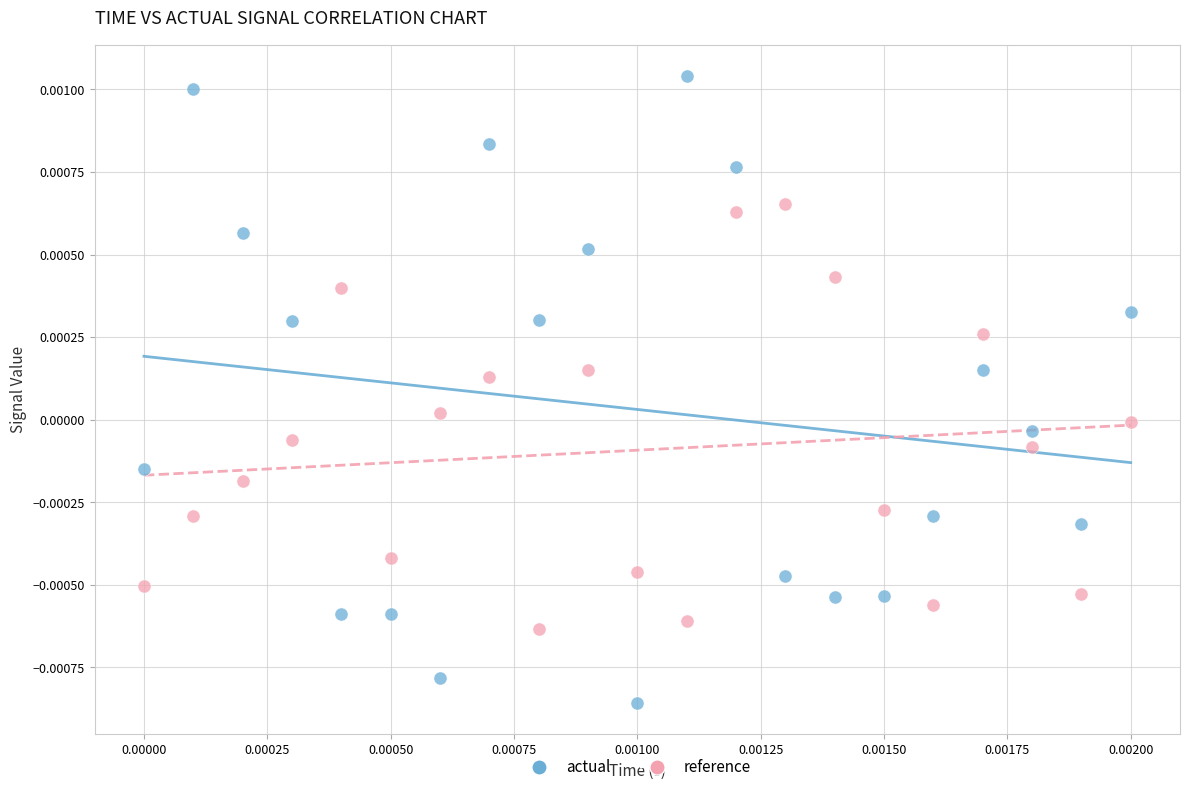

Which series contains the highest Y value?

actual